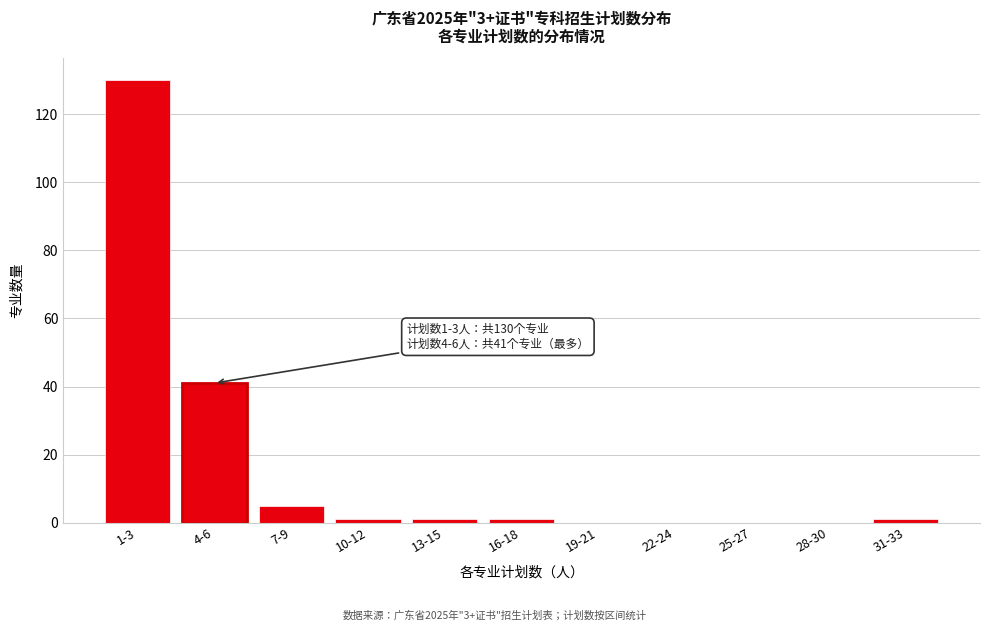

Reading left to right, what are all the values shown in this chart?

1-3=130	4-6=41	7-9=5	10-12=1	13-15=1	16-18=1	19-21=0	22-24=0	25-27=0	28-30=0	31-33=1